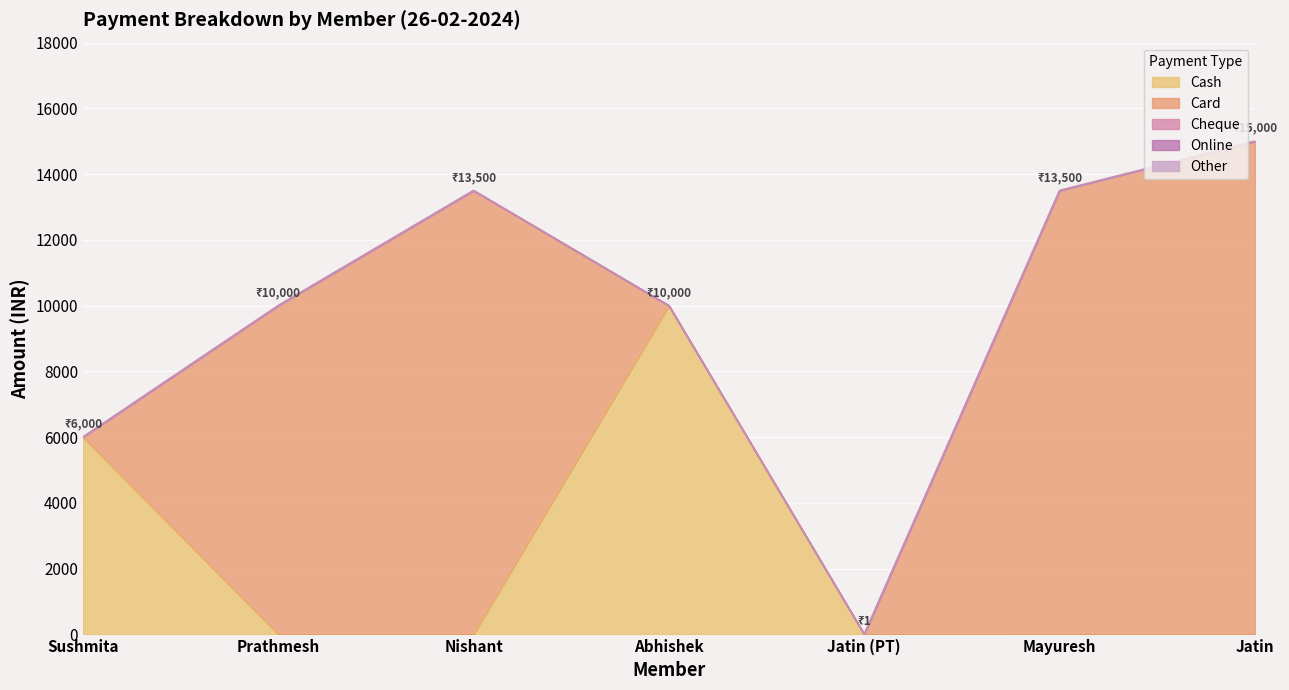

What is the label of the 7th point from the left?

Jatin